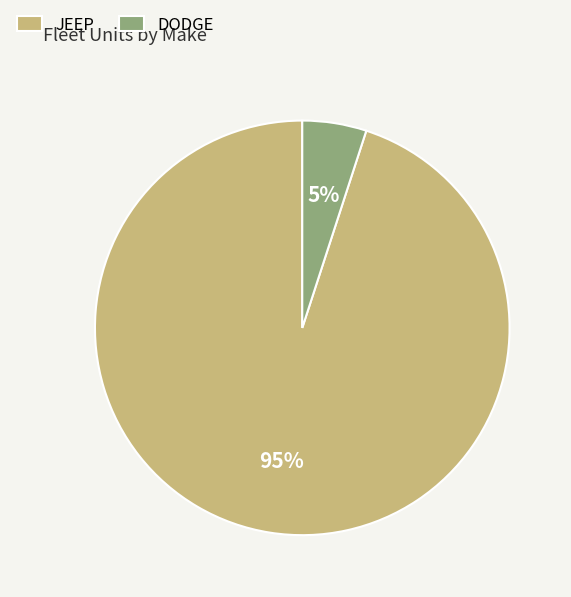

Approximately how many times larger is the value at JEEP compared to DODGE?

19.0